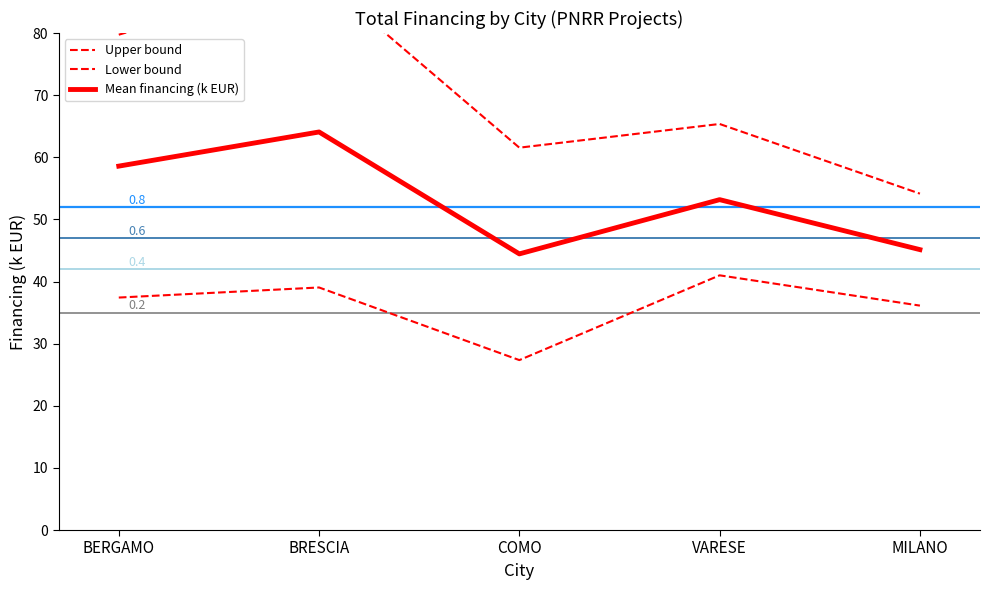

At which category does the chart reach its minimum across all series?

COMO